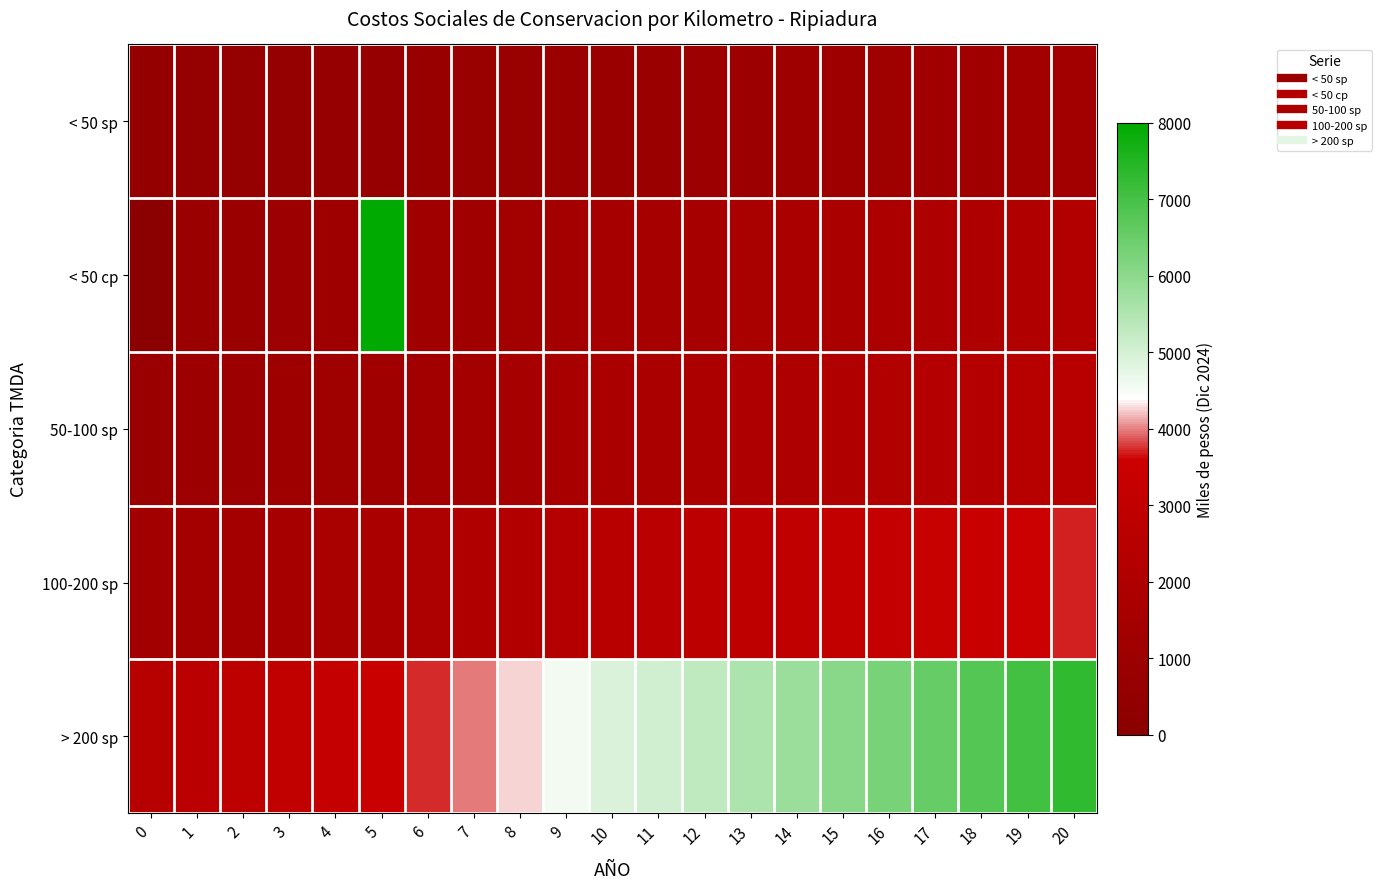

Reading right to left, extract all data points from this chart.

< 50 sp: 20=1324.2	19=1282.3	18=1242.6	17=1200.6	16=1160.9	15=1119.0	14=1079.2	13=1037.3	12=997.6	11=955.6	10=937.3	9=869.4	8=838.0	7=785.8	6=736.2	5=699.7	4=663.1	3=624.0	2=595.2	1=566.5	0=532.6
< 50 cp: 20=2160.7	19=2092.3	18=2026.0	17=1959.8	16=1891.4	15=1825.2	14=1759.0	13=1690.6	12=1624.4	11=1558.2	10=1522.1	9=1433.3	8=1347.1	7=1274.0	6=1206.2	5=18833.8	4=1073.0	3=1020.8	2=968.6	1=911.1	0=0.0
50-100 sp: 20=2531.4	19=2449.8	18=2365.9	17=2282.1	16=2198.2	15=2116.5	14=2032.7	13=1948.8	12=1864.9	11=1783.3	10=1736.1	9=1629.1	8=1522.1	7=1428.1	6=1341.9	5=1258.4	4=1185.3	3=1109.6	2=1046.9	1=981.6	0=932.0
100-200 sp: 20=3714.4	19=3590.8	18=3465.0	17=3341.4	16=3217.8	15=3092.0	14=2968.4	13=2844.8	12=2719.0	11=2595.5	10=2532.4	9=2362.7	8=2208.7	7=2070.3	6=1937.2	5=1814.5	4=1699.6	3=1595.2	2=1493.3	1=1407.2	0=1310.6
> 200 sp: 20=7300.8	19=7051.4	18=6799.8	17=6550.4	16=6301.0	15=6051.6	14=5800.0	13=5550.7	12=5301.3	11=5051.9	10=4910.8	9=4587.0	8=4279.0	7=3991.8	6=3730.7	5=3482.7	4=3250.4	3=3038.9	2=2837.9	1=2649.9	0=2482.8